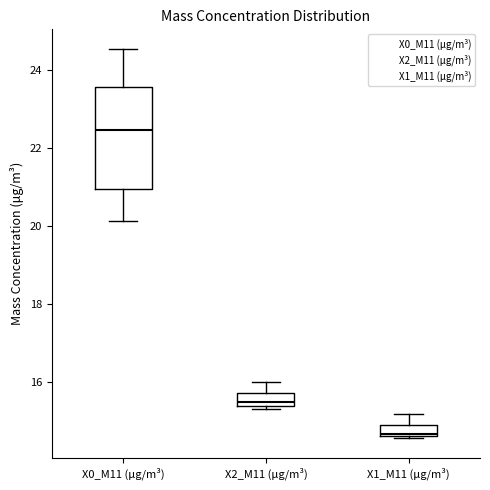

Comparing the boxes themselves (not the whiskers), which one is the tallest?

X0_M11 (μg/m³)